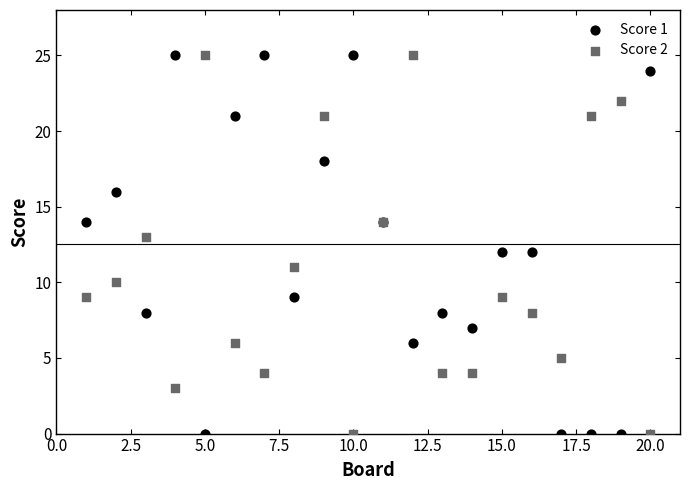

What is the X range (max minus min) for the scatter plot?

19